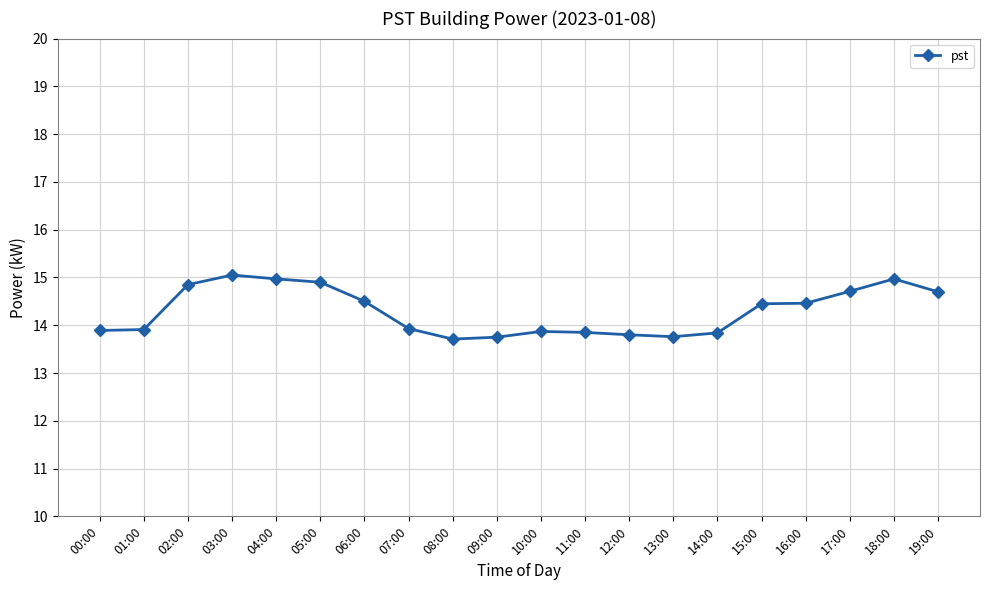

True or false: the data shows 5.1 at 11:00.

False